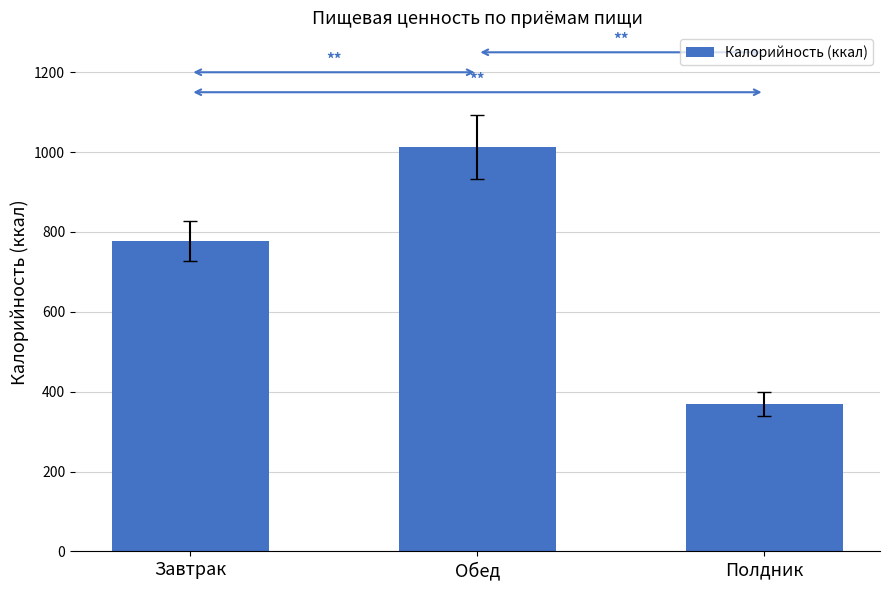

How many values are below 778?

1